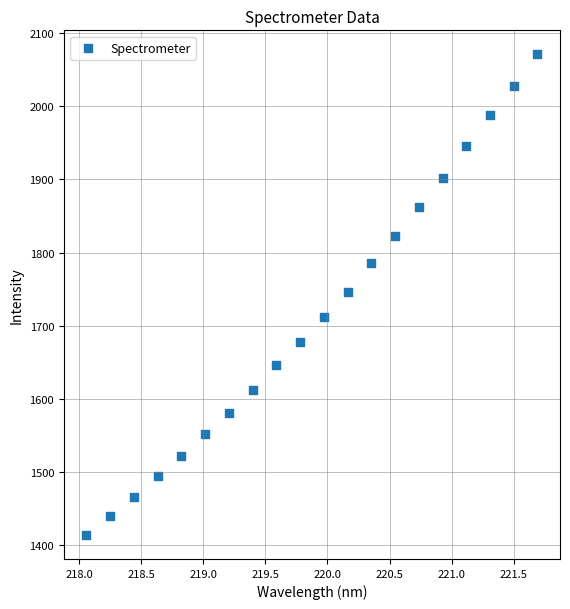

What is the range of X values (max minus min)?

3.6